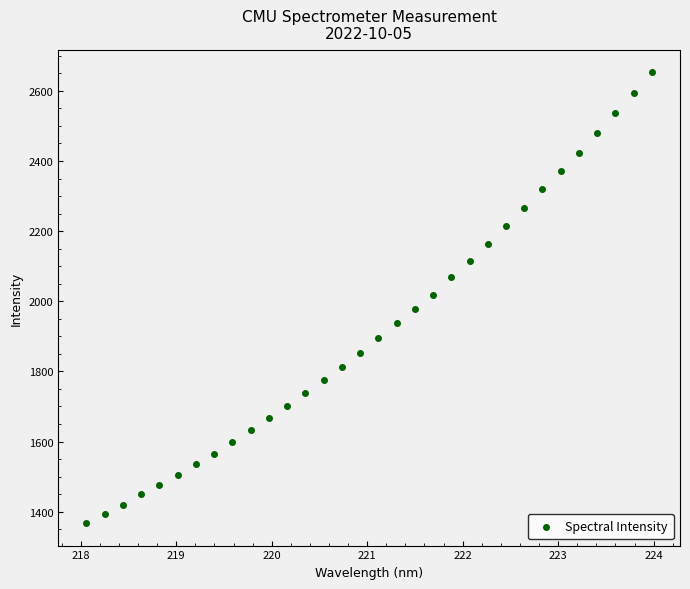

What is the range of Y values (max minus min)?

1286.0